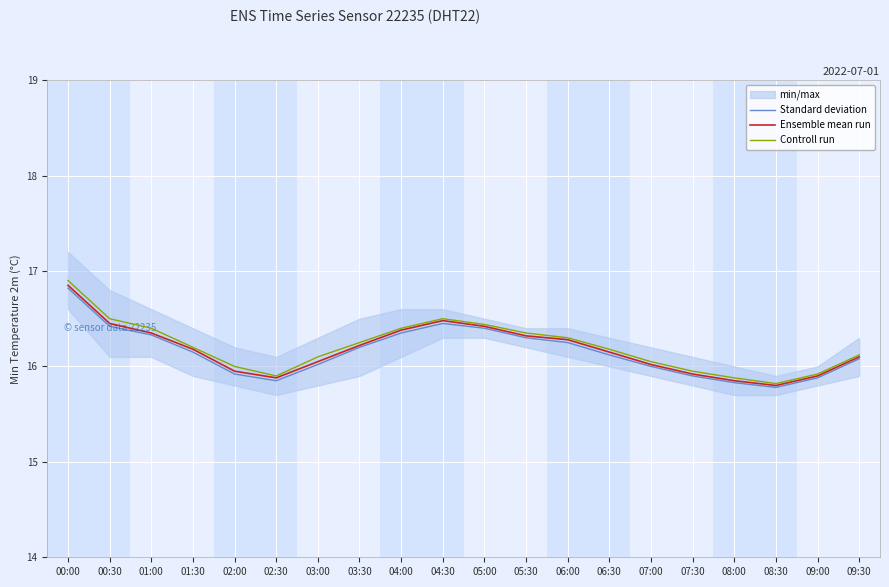

At which category does Ensemble mean run reach its first local valley?

02:30